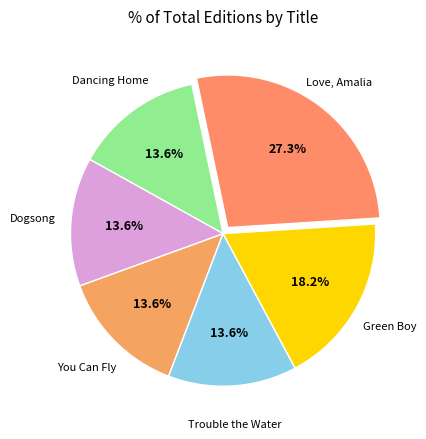

Is there a majority slice in this chart?

No